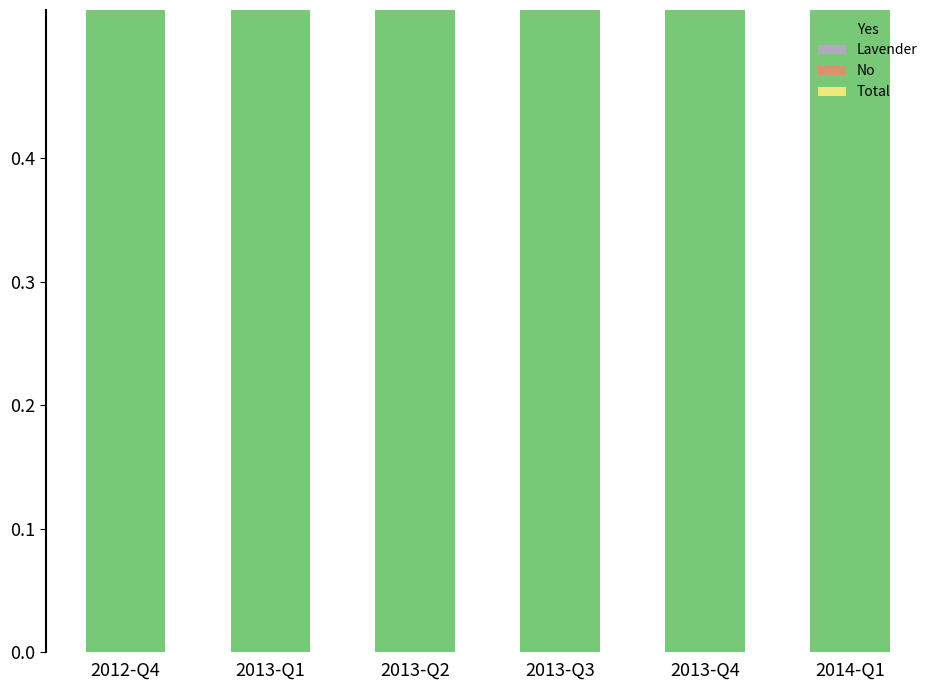

What is the label of the 5th bar from the right?

2013-Q1